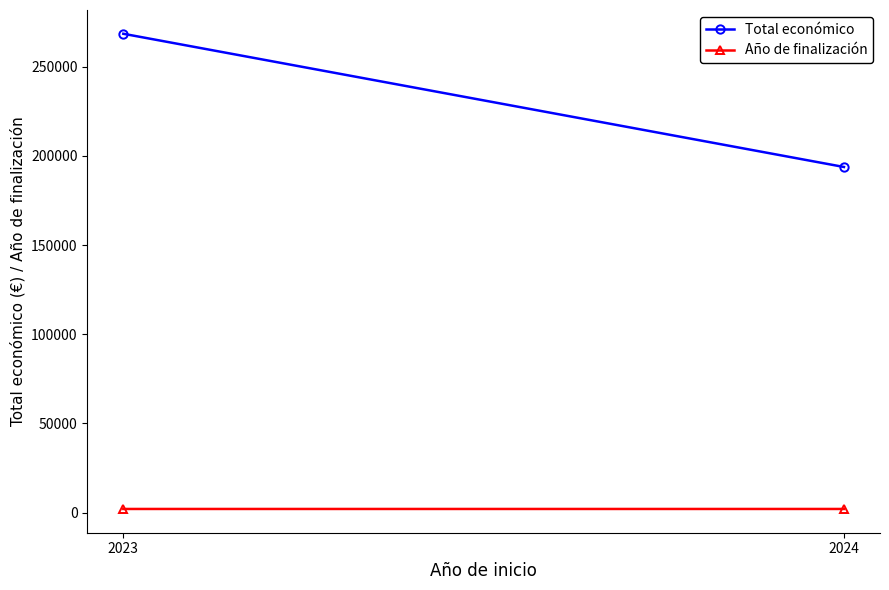

Which has a higher value, 2023 or 2024?

2023